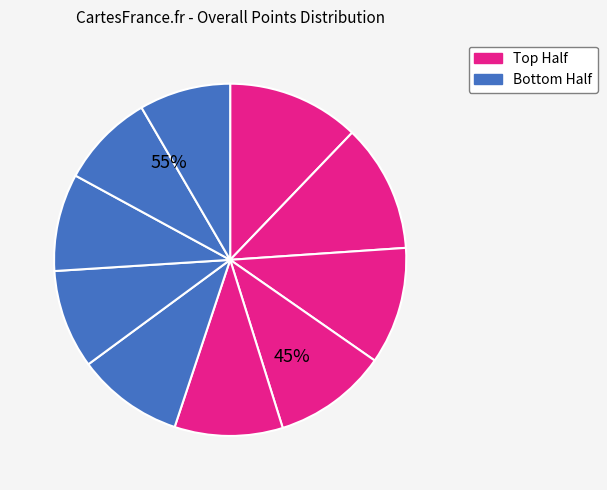

How many segments does this pie chart have?

10